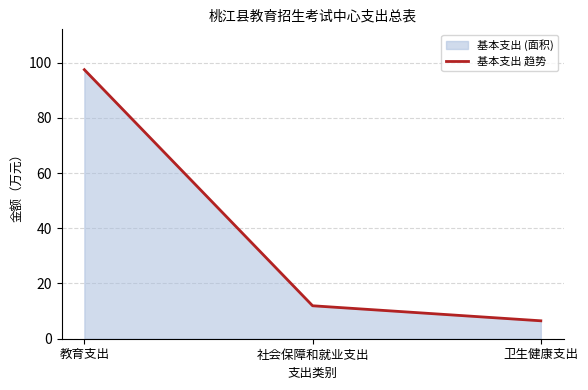

What is the difference between the values at 教育支出 and 社会保障和就业支出?

85.5